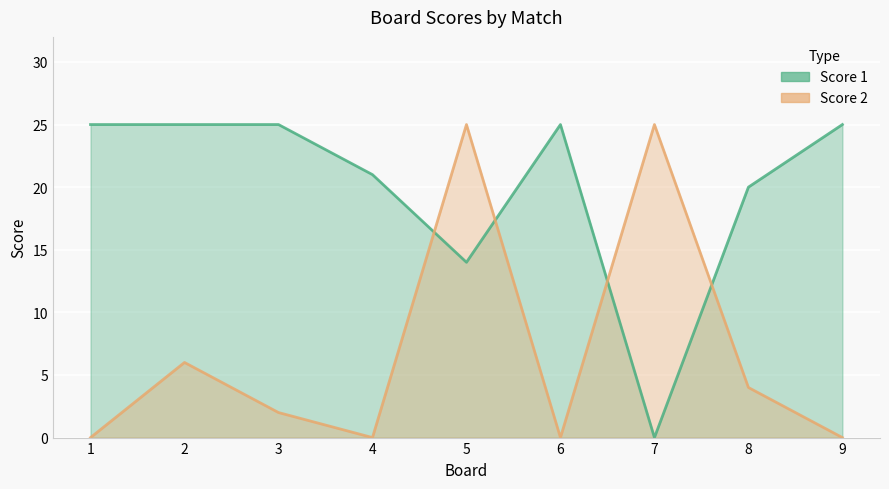

Between 2 and 4, which series saw the biggest shift?

Score 2